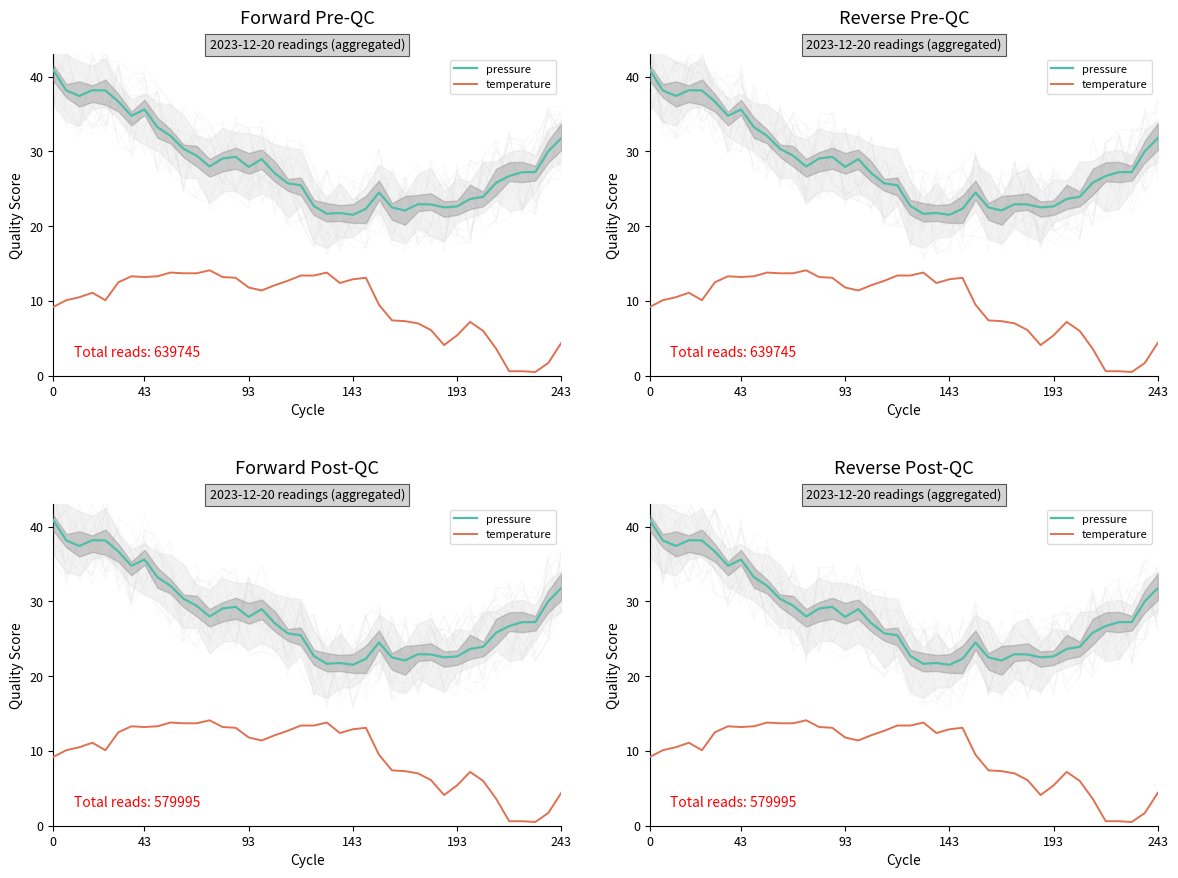

How many interior local peaks does the temperature series have?

7